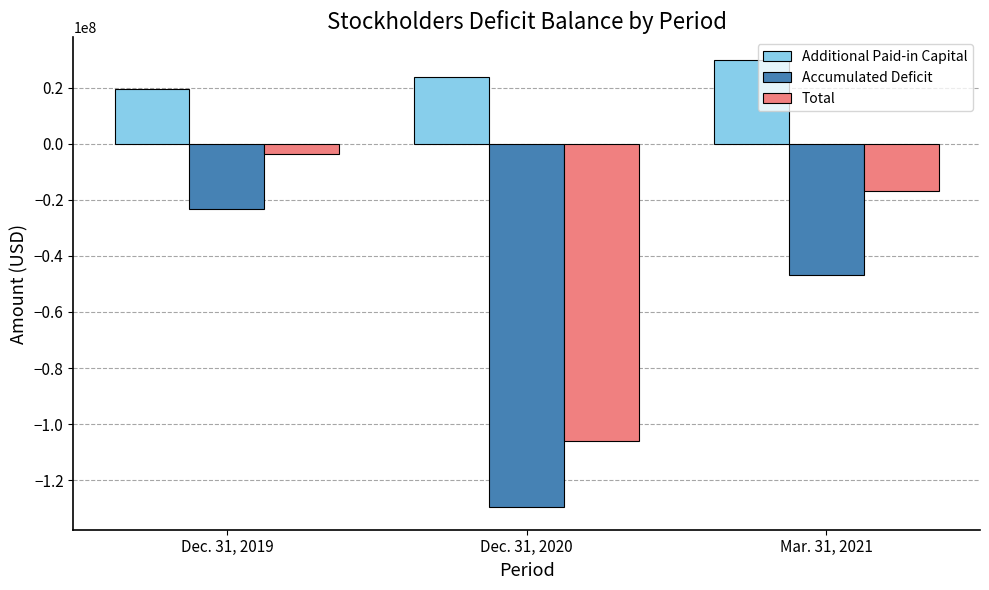

Rank the series by their maximum value, from lowest to highest.

Accumulated Deficit, Total, Additional Paid-in Capital